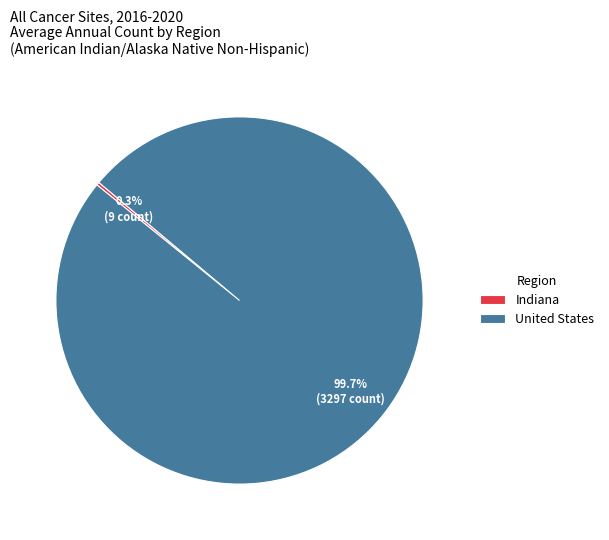

What is the largest slice in the pie chart?

United States